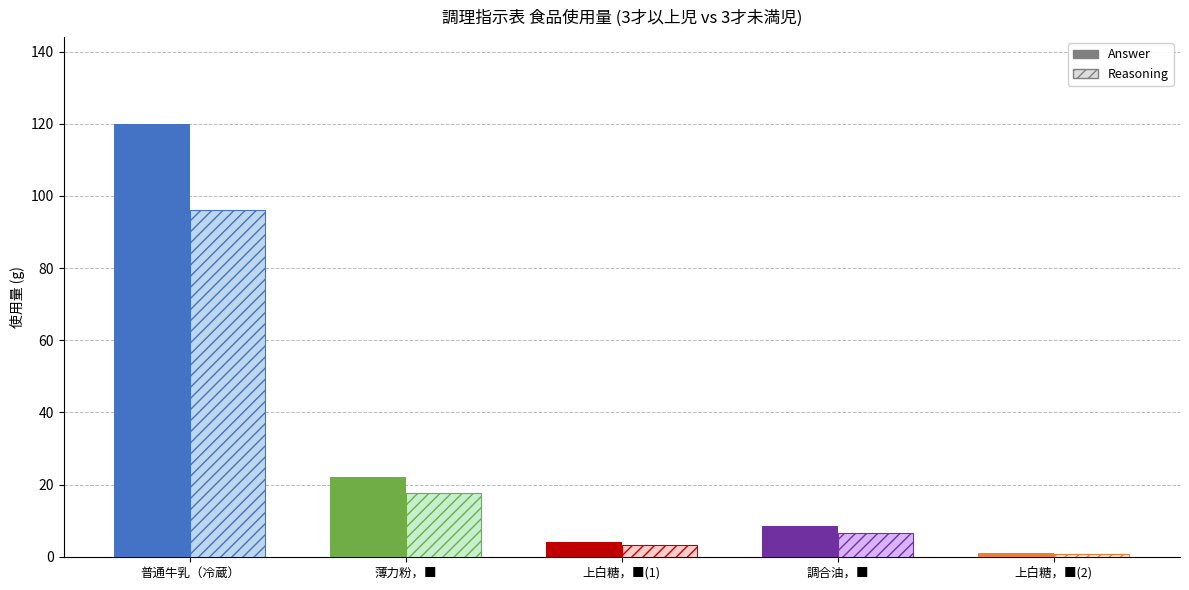

At which label does Reasoning first exceed 6?

普通牛乳（冷蔵）